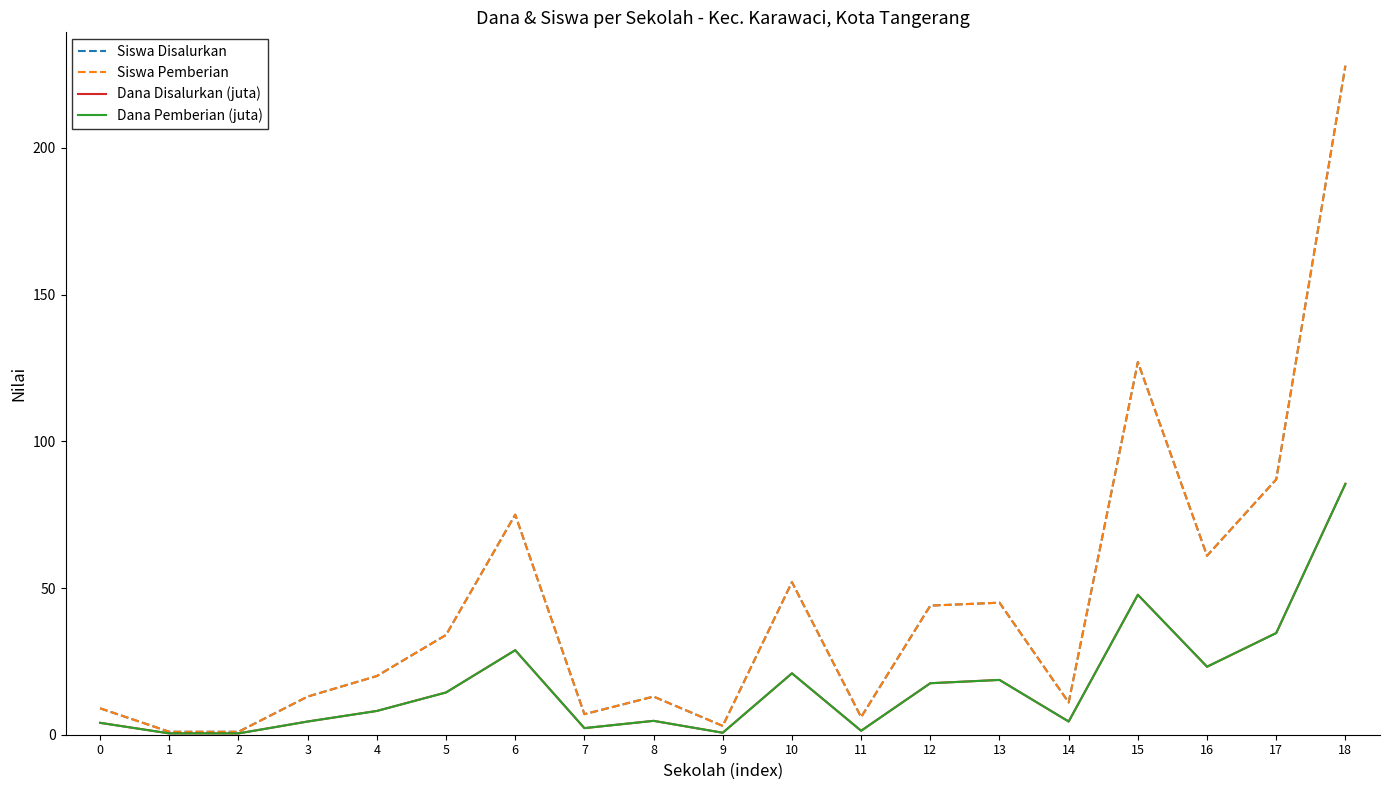

Where is Dana Pemberian (juta) nearest to the value 42?

15